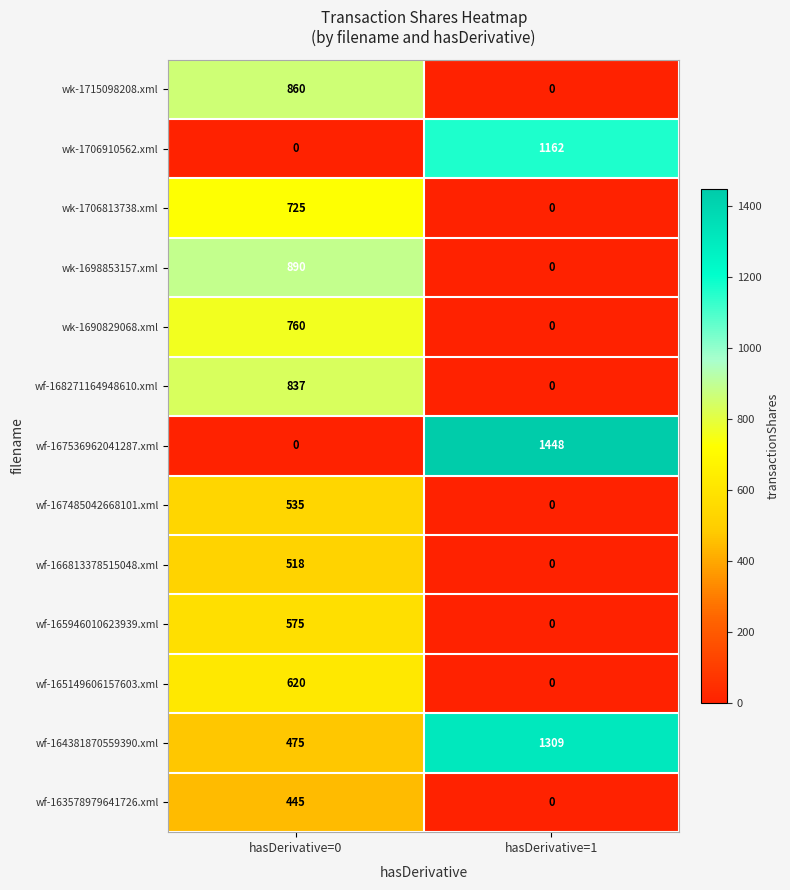

What is the difference between the maximum and minimum values in the wk-1715098208.xml series?

860